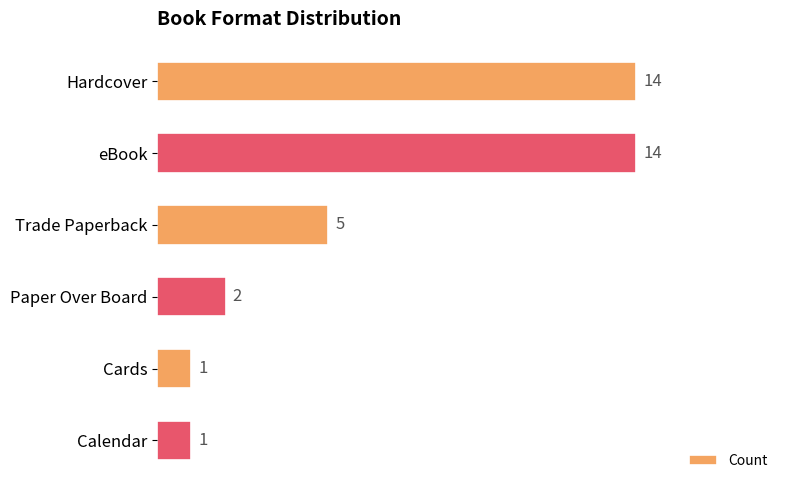

What is the difference between the values at Cards and Hardcover?

13